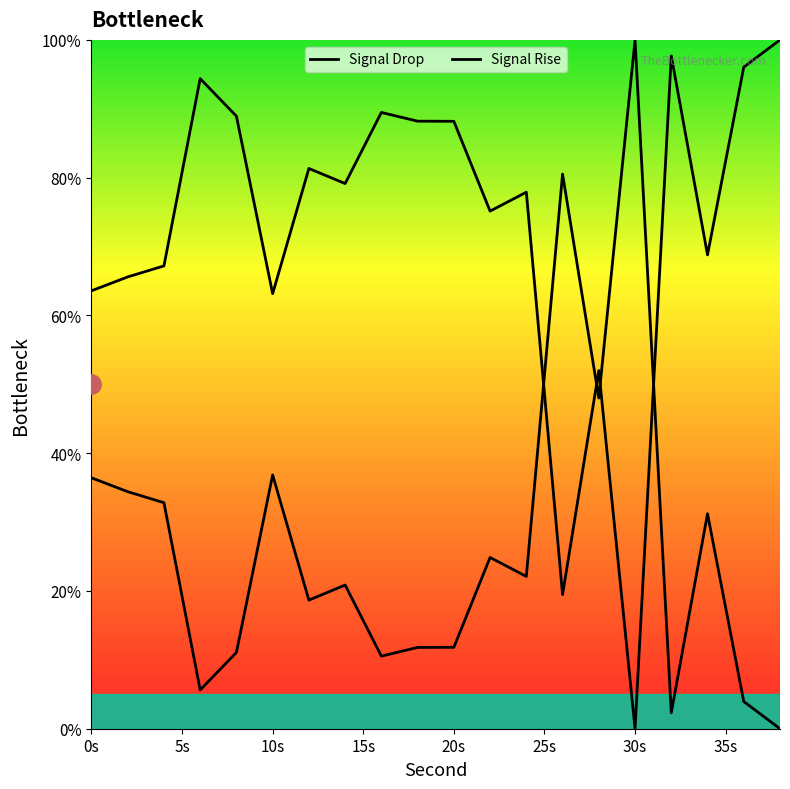

How many intersections are there between Signal Drop and Signal Rise?

4